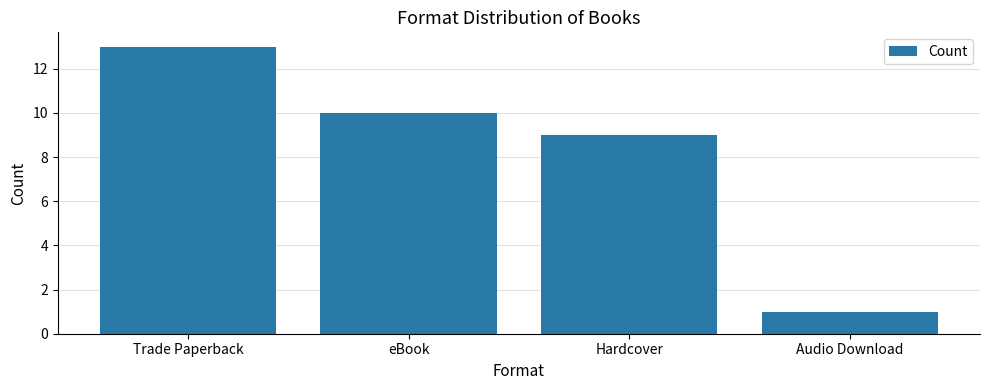

Rank the categories by value from lowest to highest.

Audio Download, Hardcover, eBook, Trade Paperback